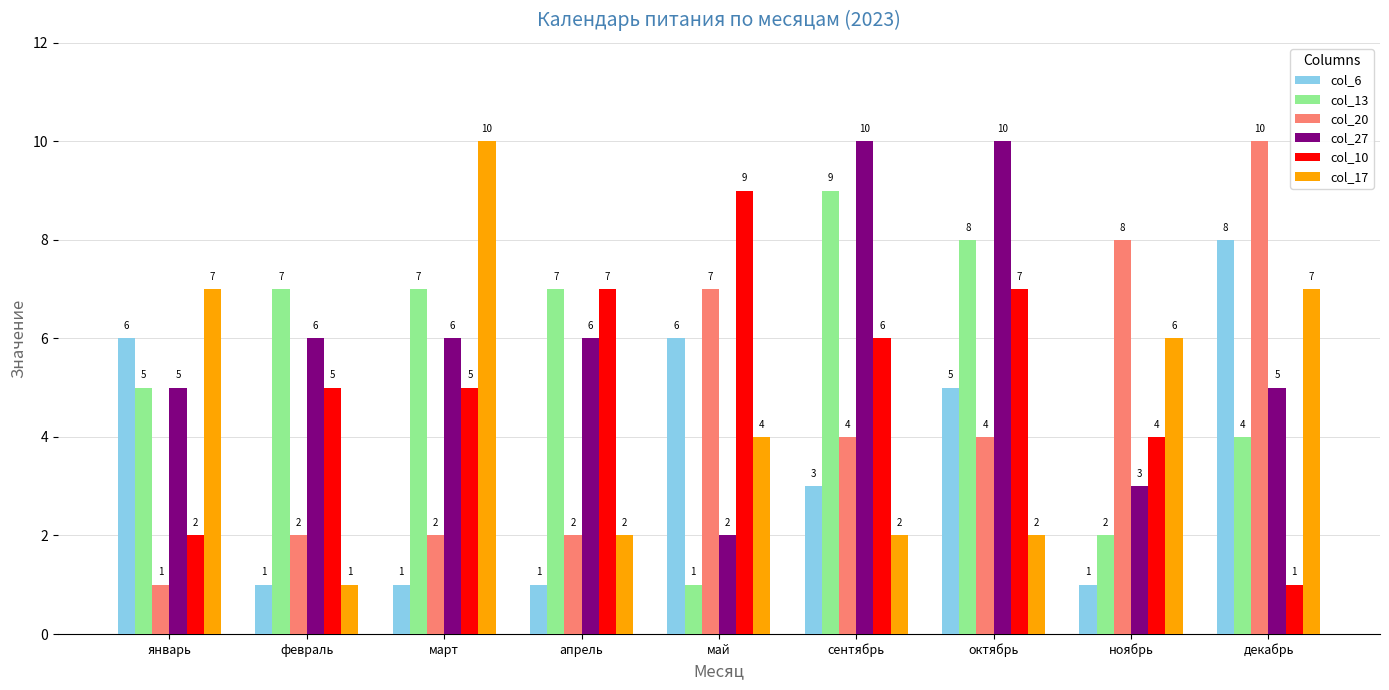

Which series changed the most between январь and март?

col_6